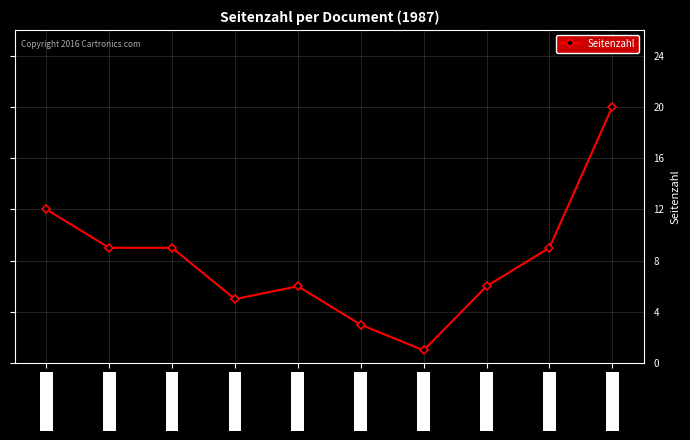

Which category has the highest value across all series?

OPUS4-7163